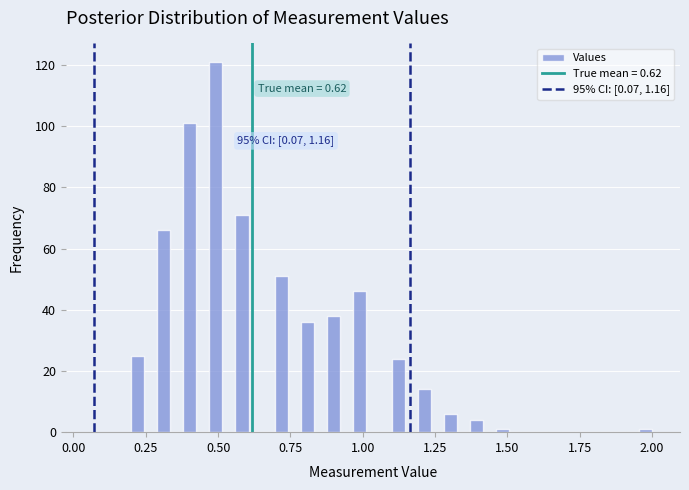

Read against the x-axis, roughly where is the centre of the tallest bar?

0.50